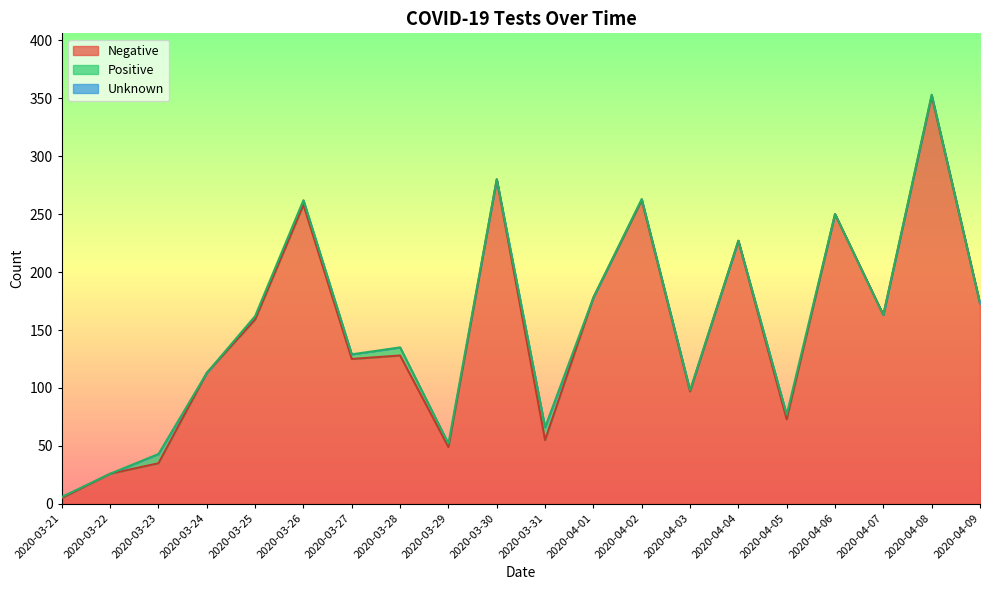

True or false: Positive and Unknown cross at least once.

False